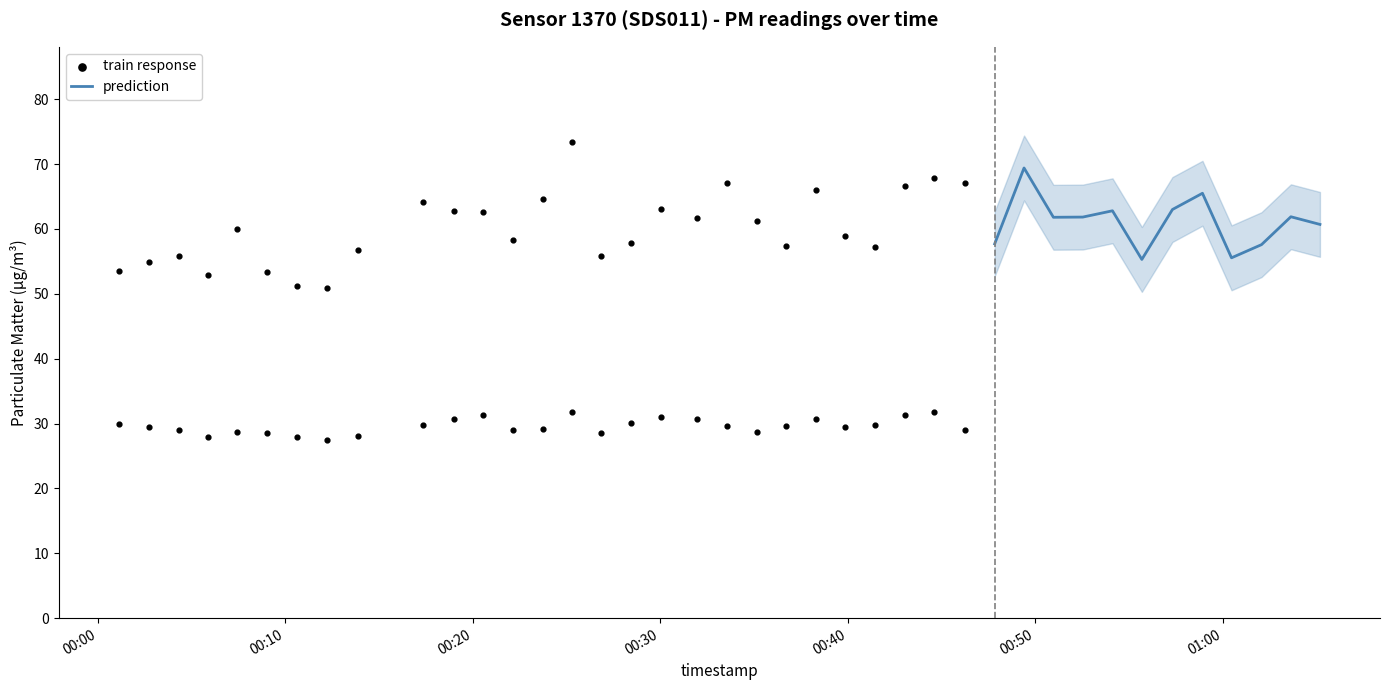

At which category is the sum across all series the highest?

14